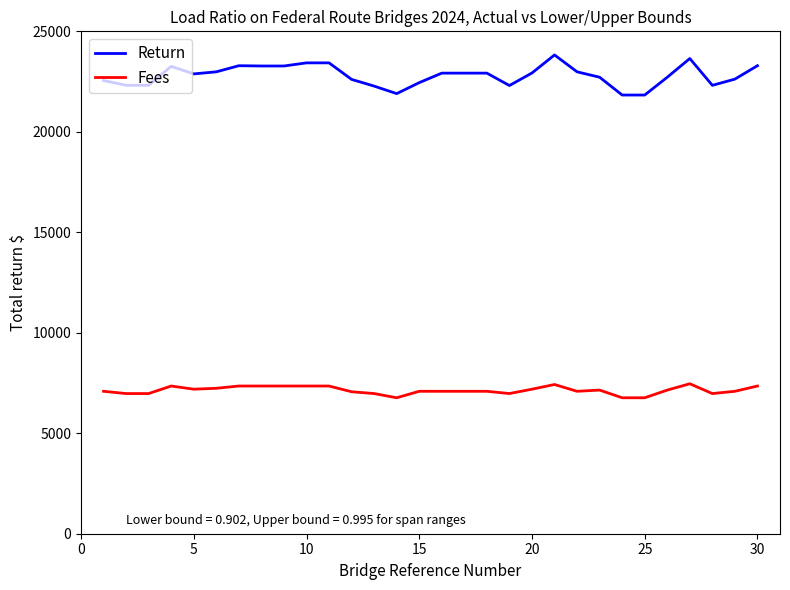

Which series has the largest range (max minus min)?

Return